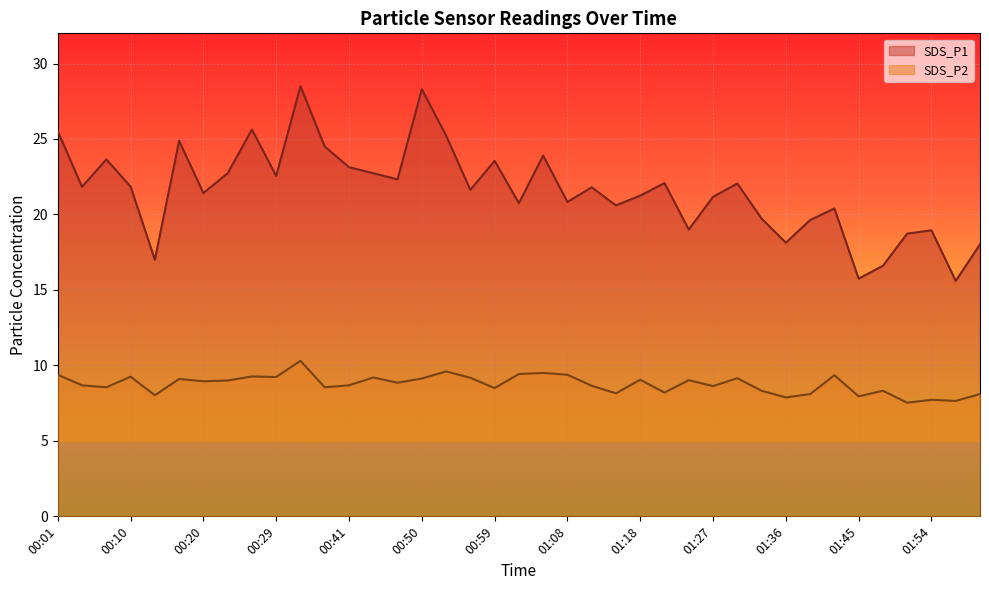

True or false: SDS_P2 has a value of 11.7 at 01:14.

False